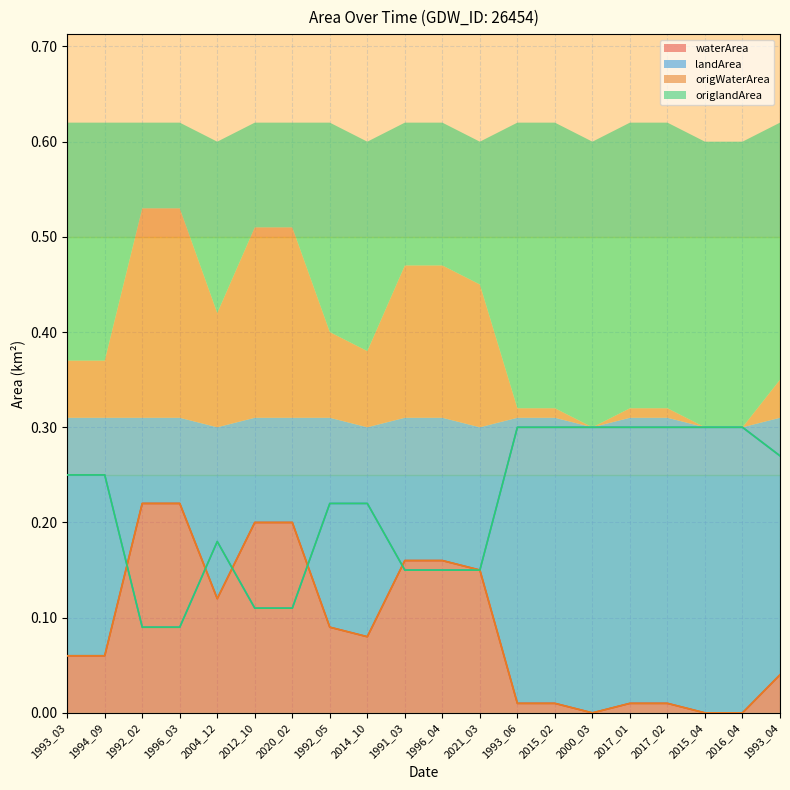

True or false: landArea has a value of 0.3 at 2021_03.

False